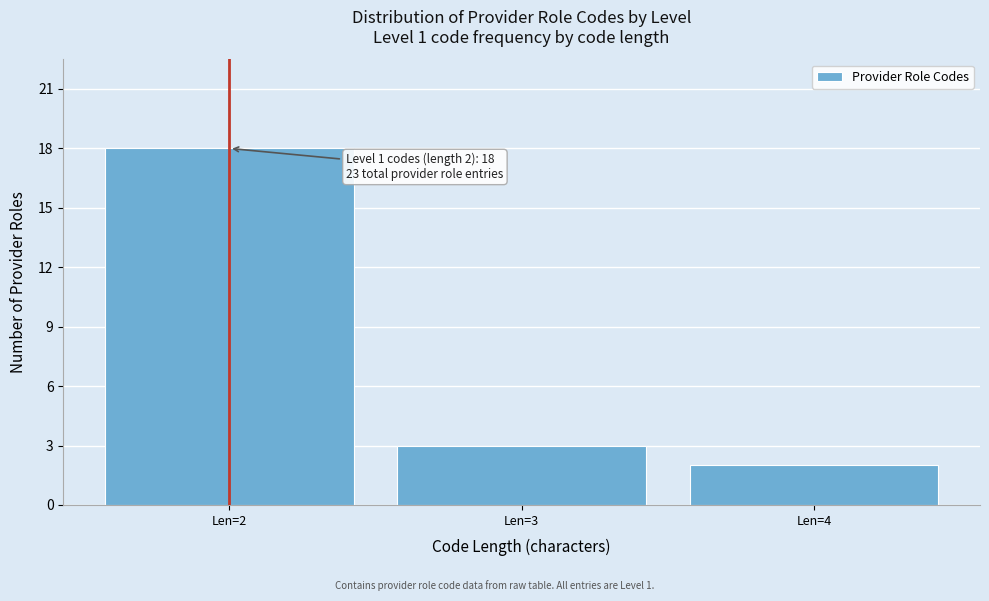

Reading left to right, extract all data points from this chart.

Len=2=18	Len=3=3	Len=4=2